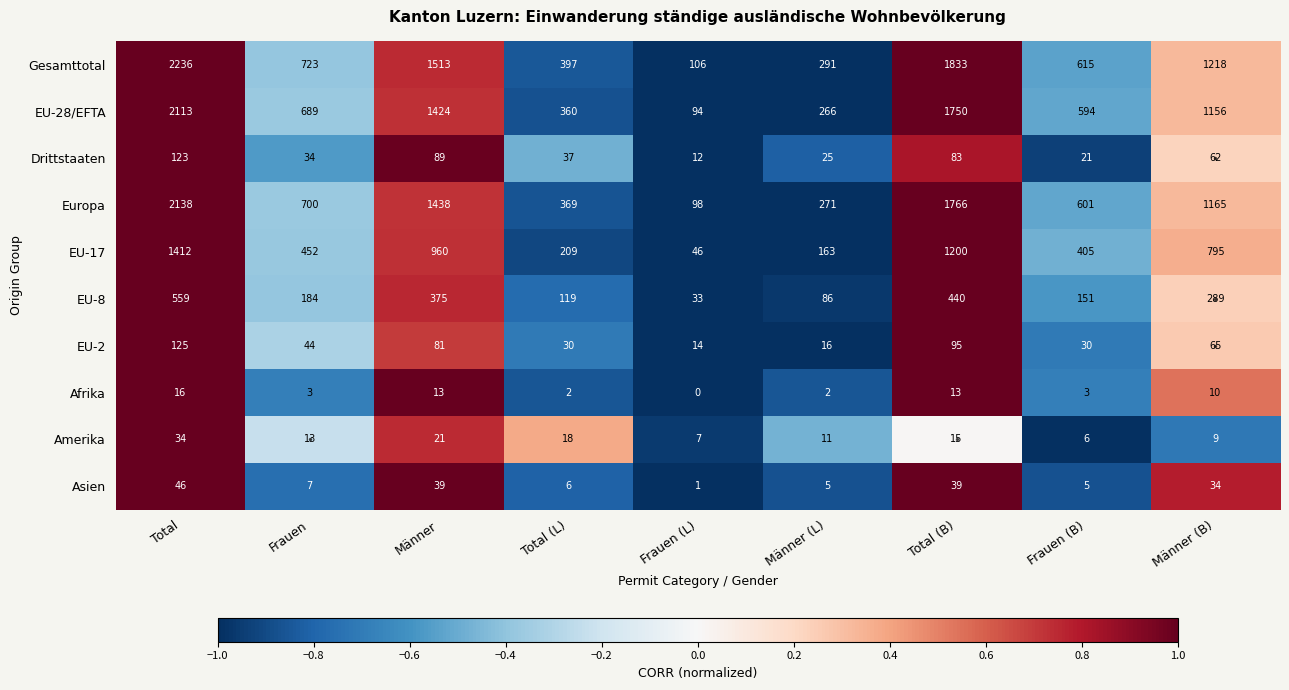

Which series has the largest total across all categories?

Gesamttotal